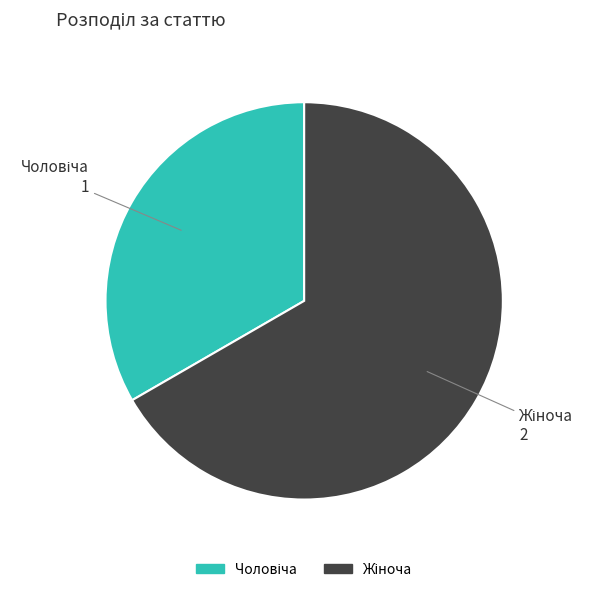

Is there any slice that represents more than half of the pie?

Yes